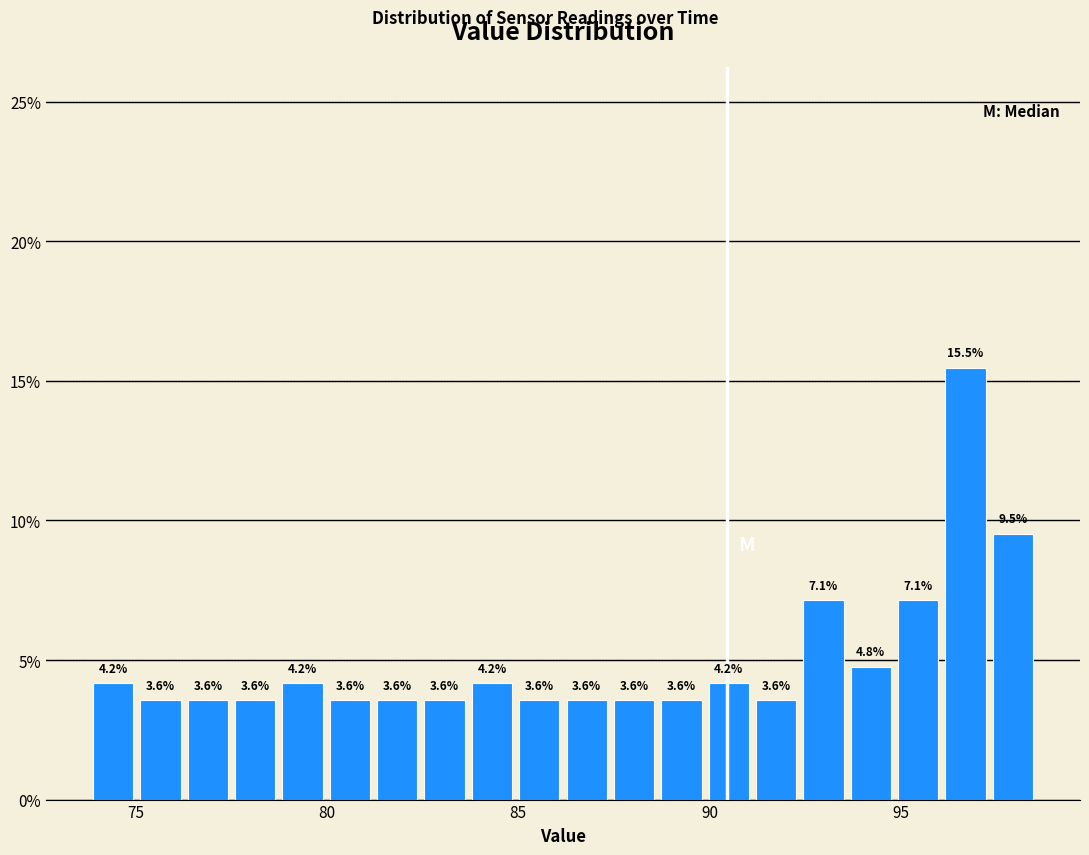

Read against the x-axis, roughly where is the centre of the tallest bar?

96.5